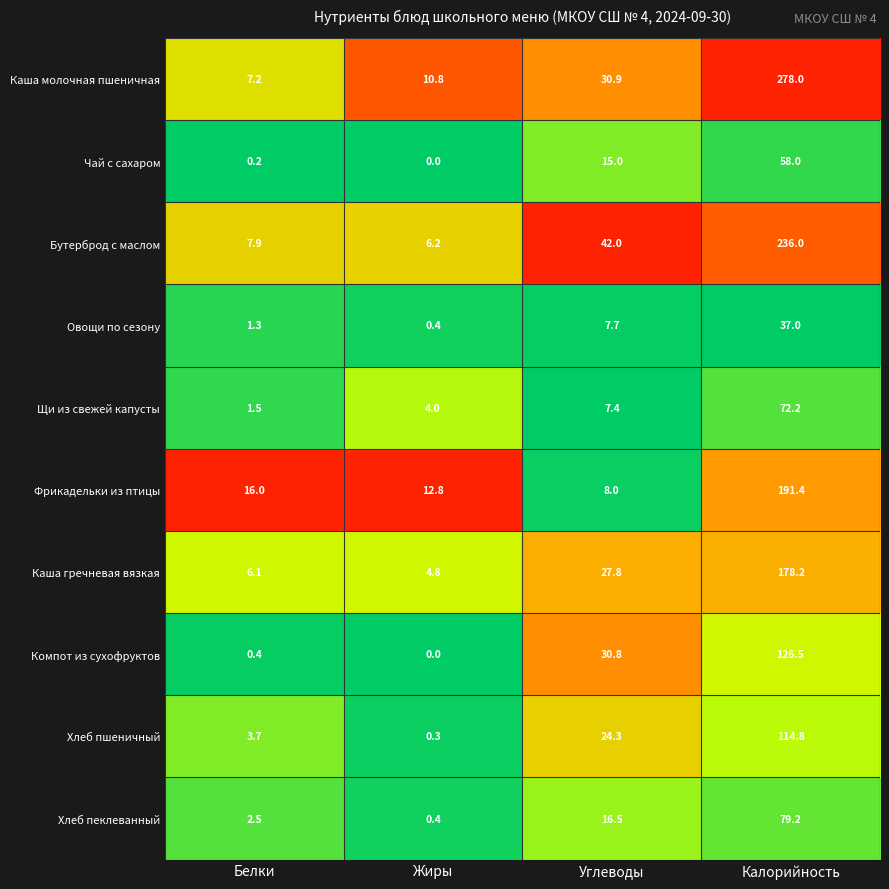

Which series has the largest range (max minus min)?

Каша молочная пшеничная